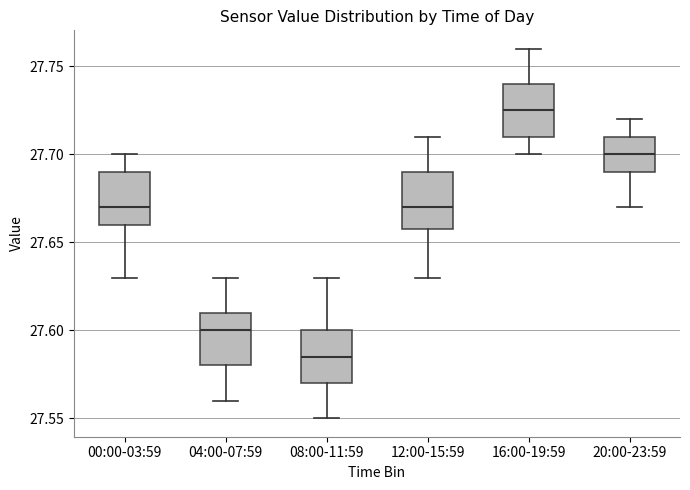

Where is the upper edge of the box for 04:00-07:59 on the y-axis? The values are not printed on the chart, so give them approximately, as read against the axis.

27.610